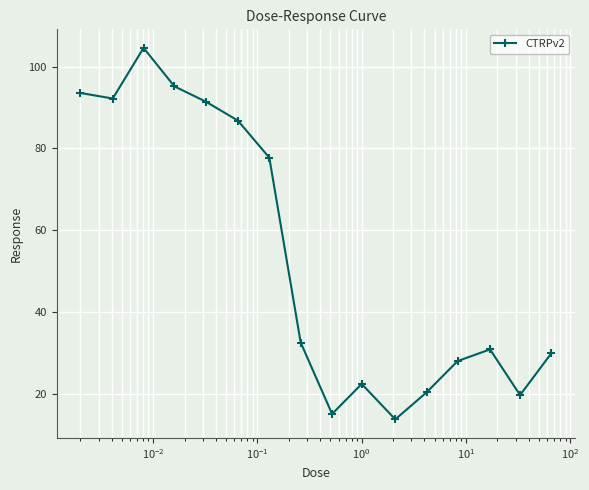

How many points are higher than both their immediate neighbors (excluding endpoints)?

3